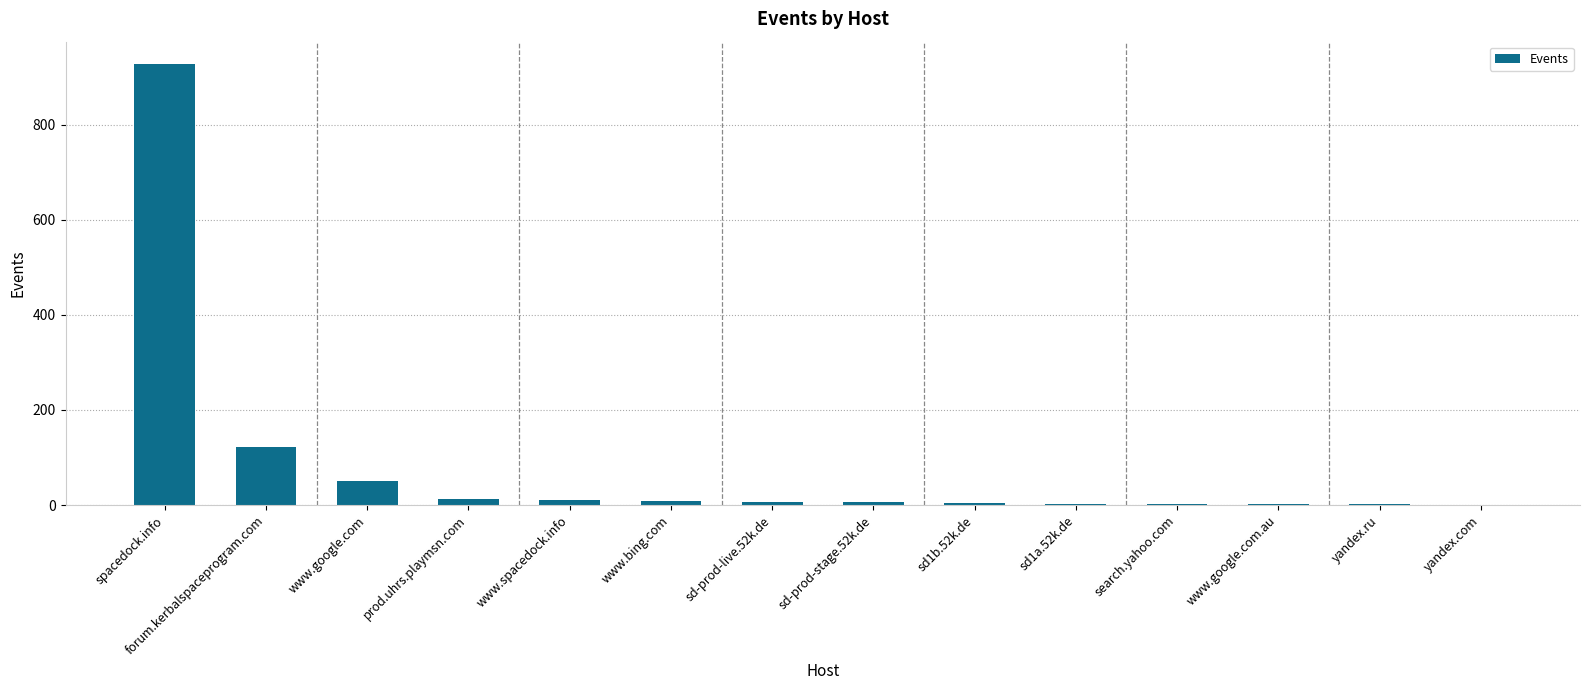

What is the maximum value shown in the chart?

928